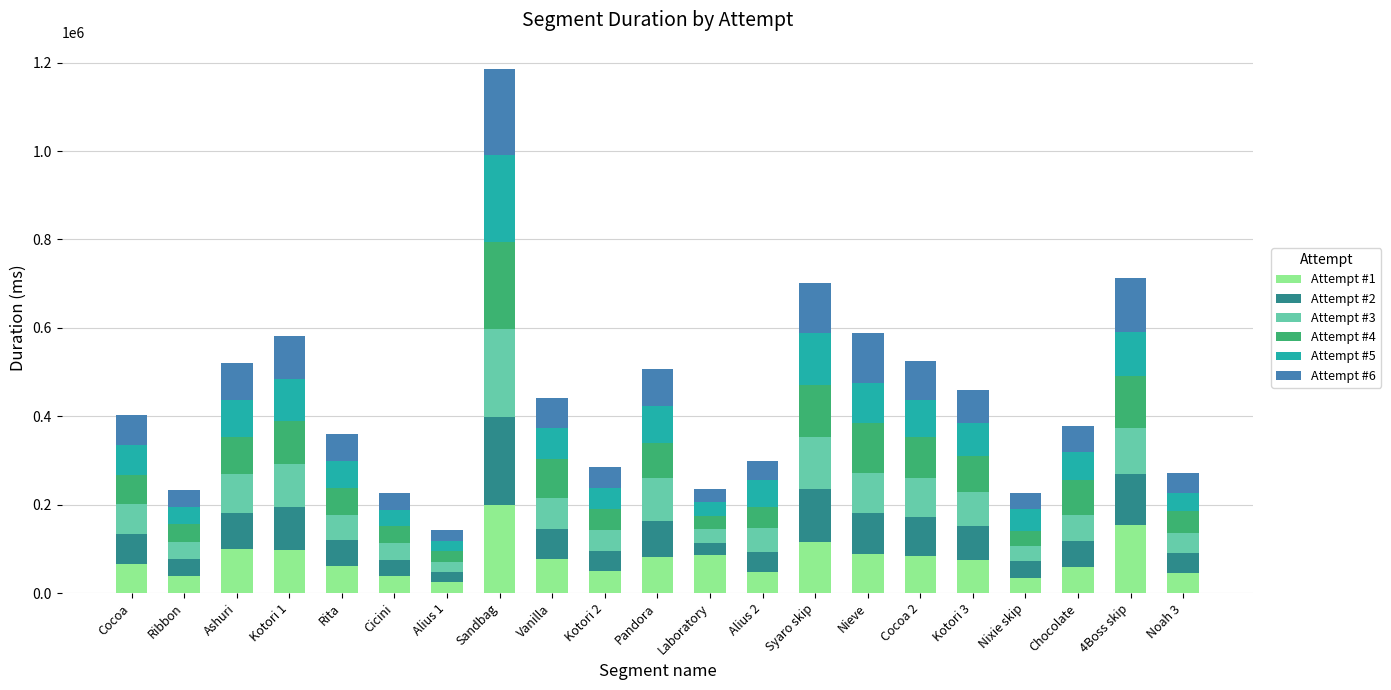

The Attempt #1 series shows 35135 at Nieve. True or false?

False